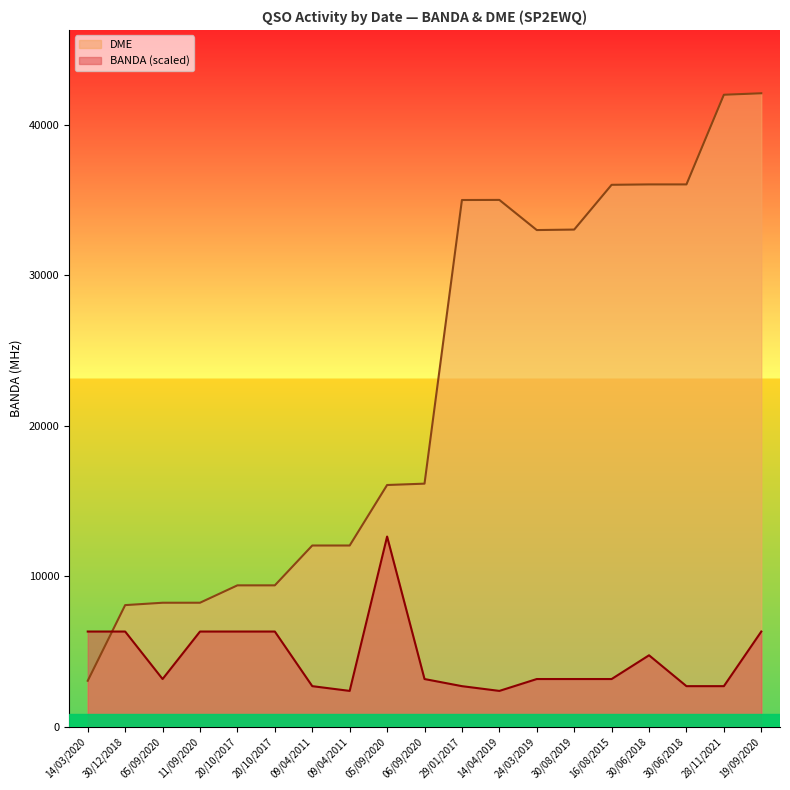

Where do BANDA and DME first cross each other?

14/03/2020 and 30/12/2018